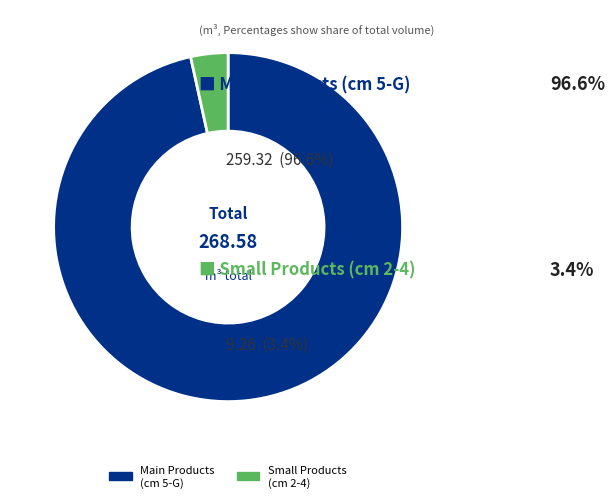

Does Main Products (cm 5-G) account for over 50% of the chart?

Yes